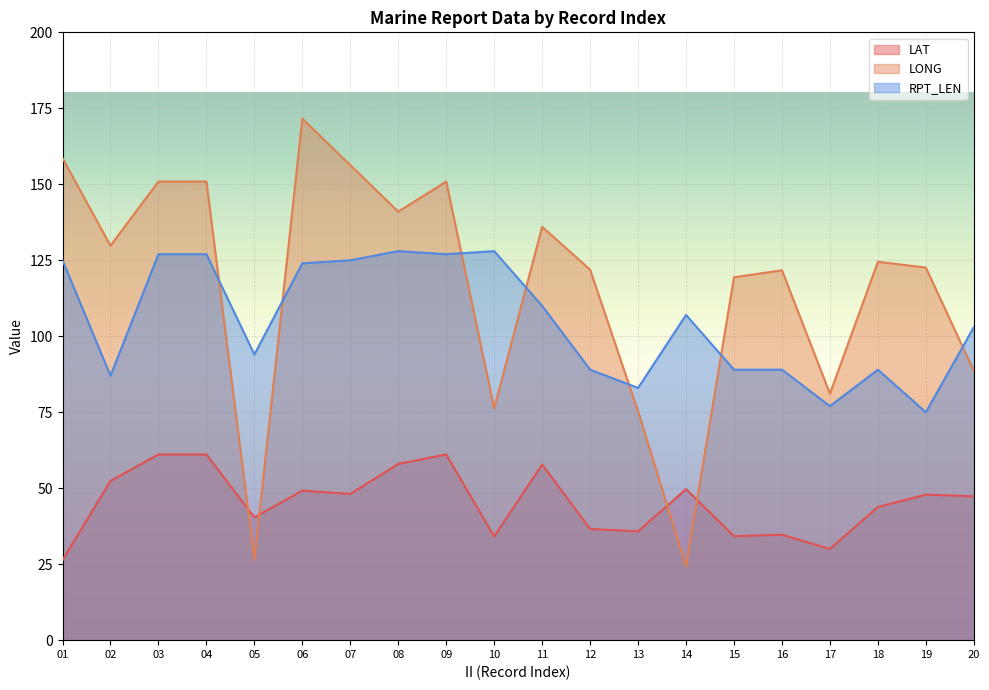

True or false: LAT has a value of 62.8 at 13.

False